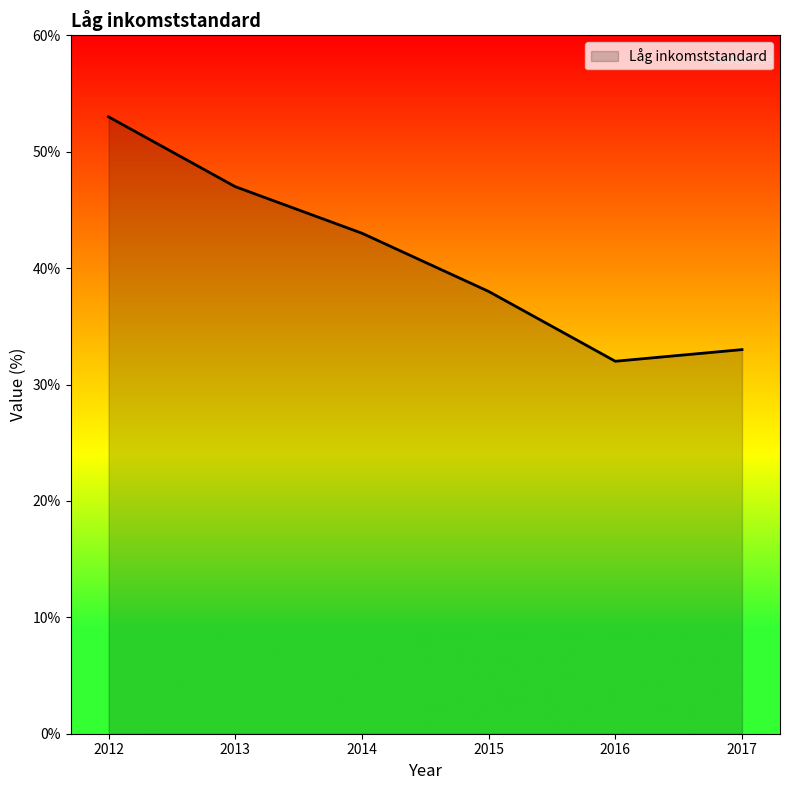

Does the chart display data point markers on the line(s)?

No